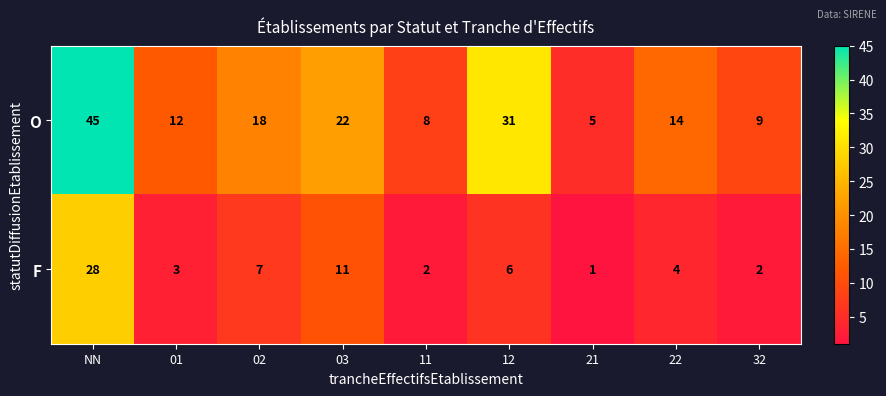

Count the number of data series in this chart.

2